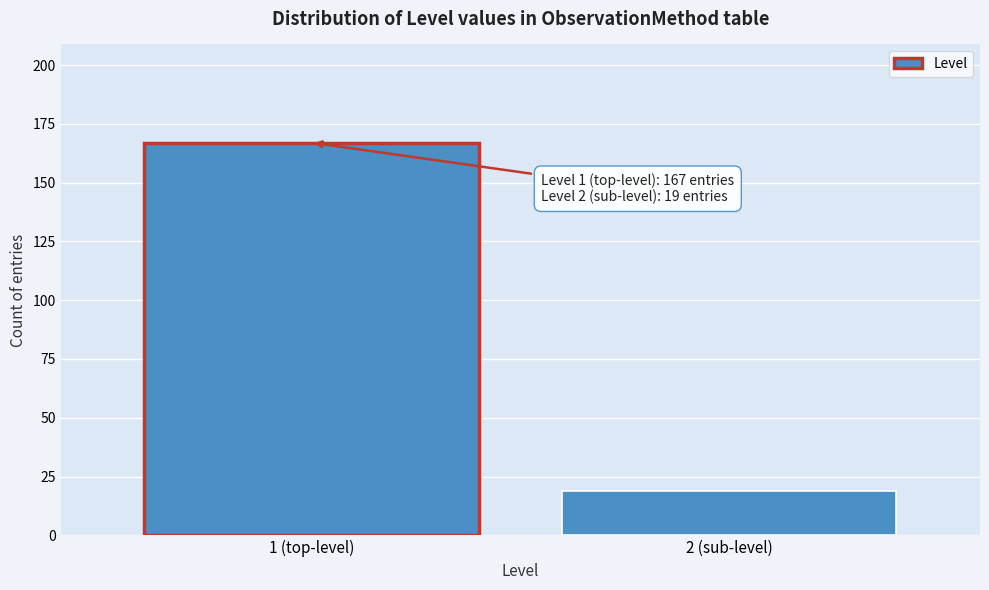

Reading left to right, transcribe all the data shown in this chart.

167	19